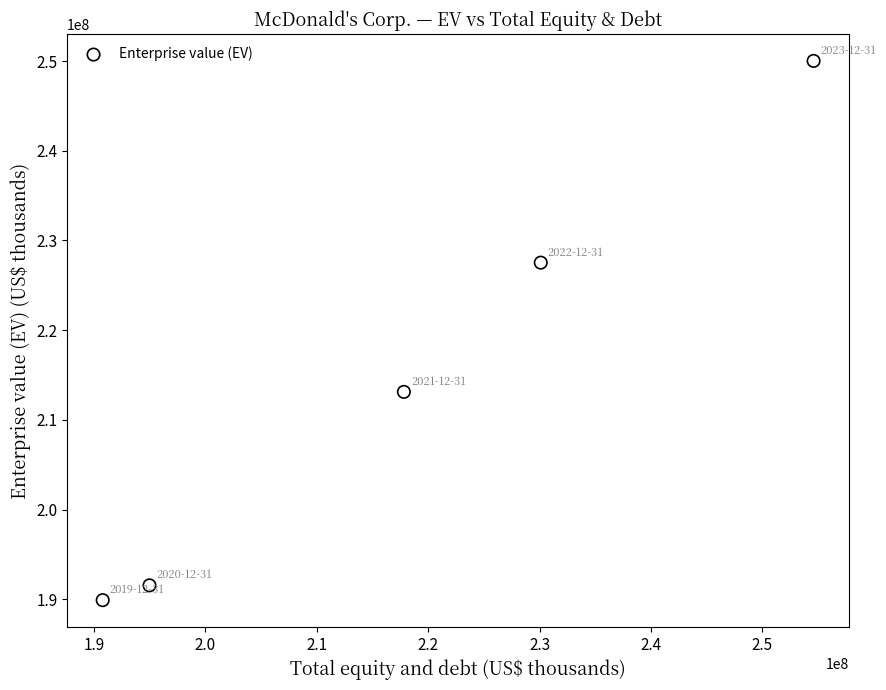

What Y value in the scatter plot is closest to 219954009?

213114063